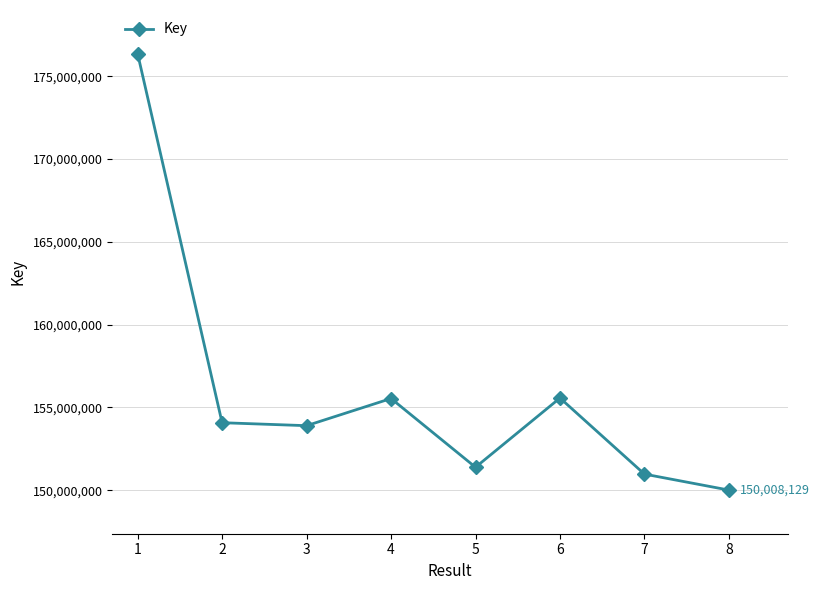

How many data points are less than 154076757?

4